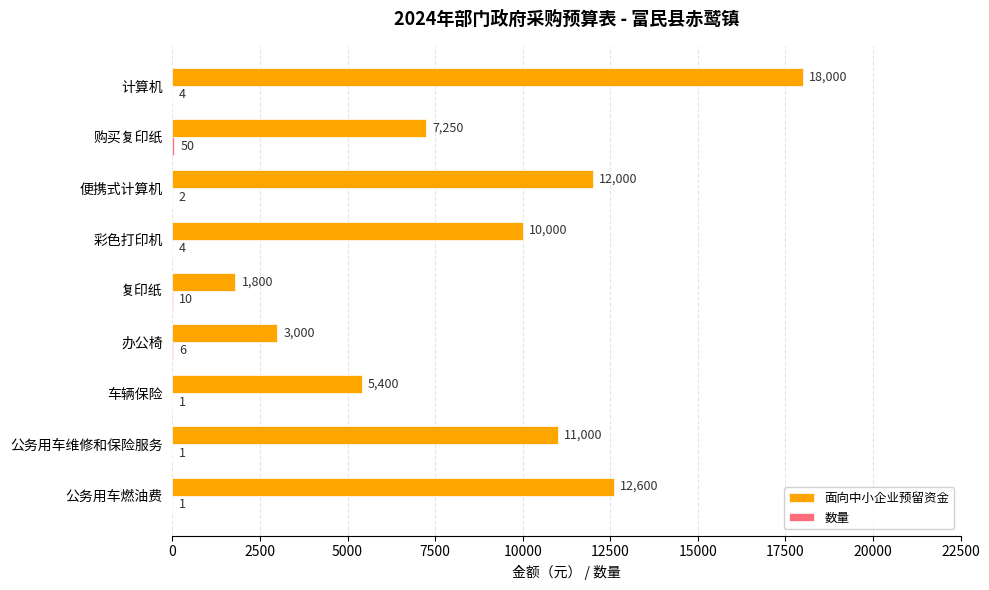

Which series has the largest total across all categories?

面向中小企业预留资金